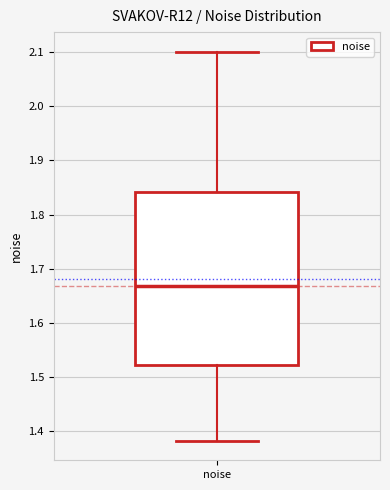

Read this box plot against the y-axis: the position of the median line, the range covered by the box, and the ends of both whiskers. The values are not printed on the chart, so give them approximately, as read against the axis.

median 1.67, box 1.52 to 1.84, whiskers 1.38 to 2.10